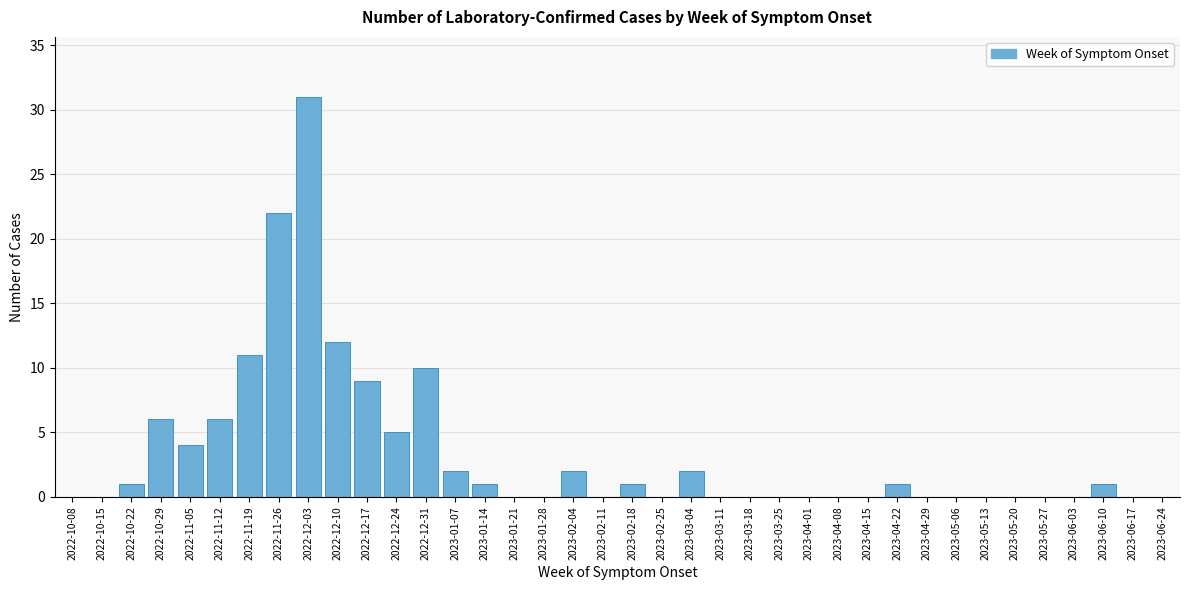

The value at 2023-06-17 is -18. True or false?

False